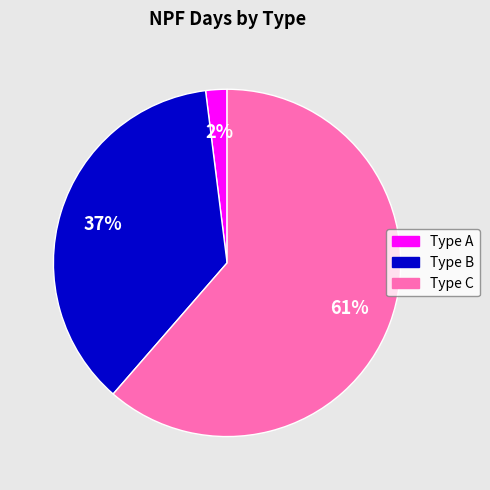

What percentage is the Type C slice, to the nearest percent?

61%